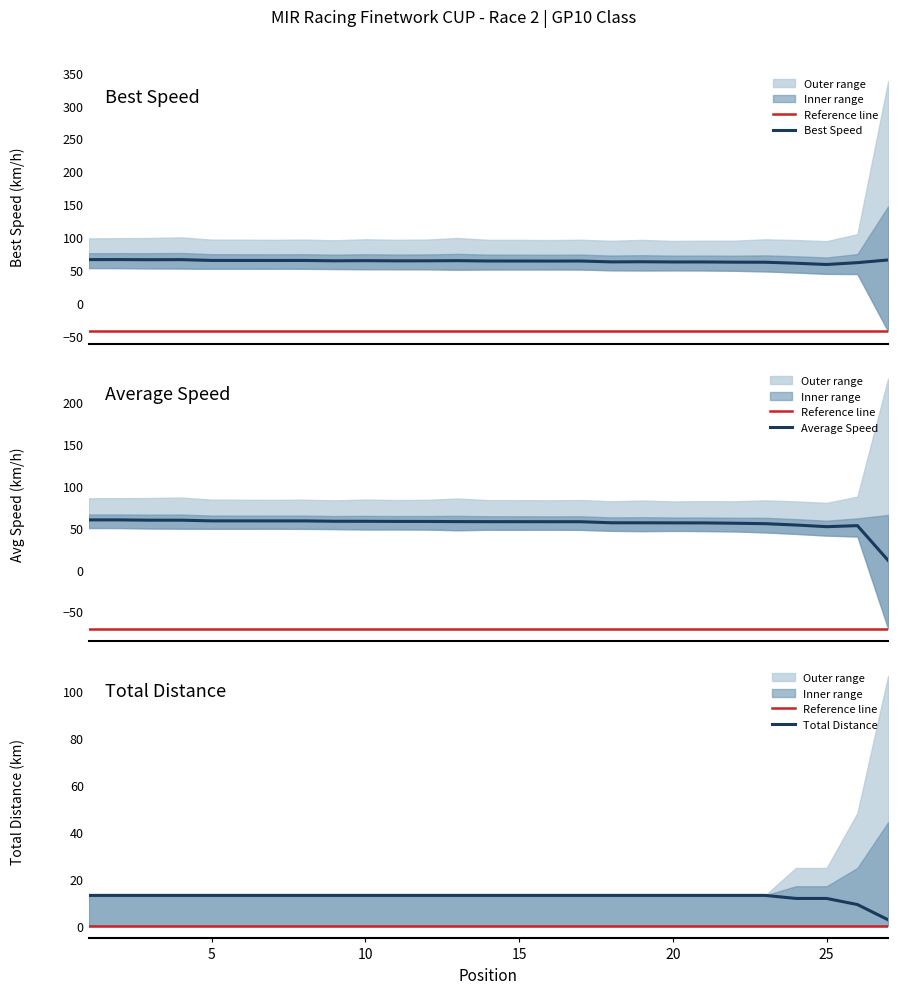

Does the chart have visible grid lines?

No